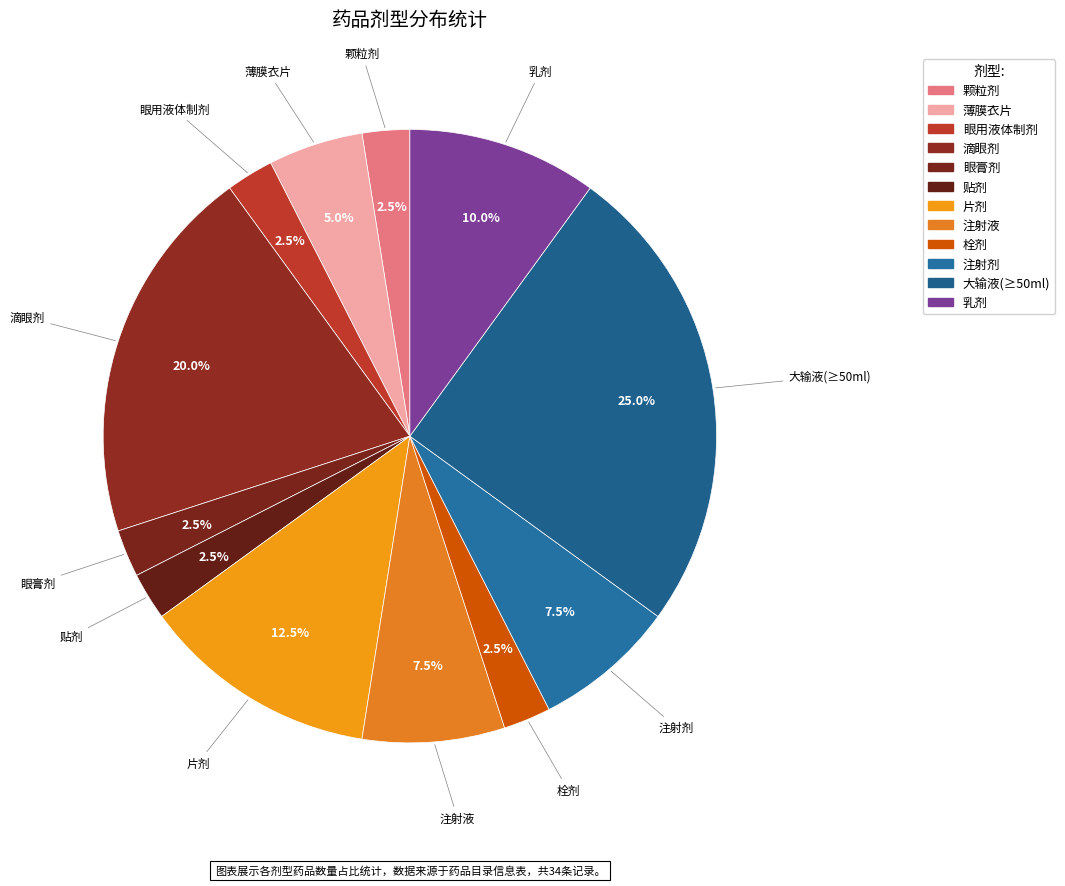

What percentage is the 注射剂 slice, to the nearest percent?

8%